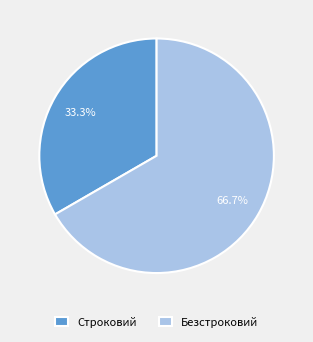

Is the sum of Безстроковий and Строковий greater than half?

Yes